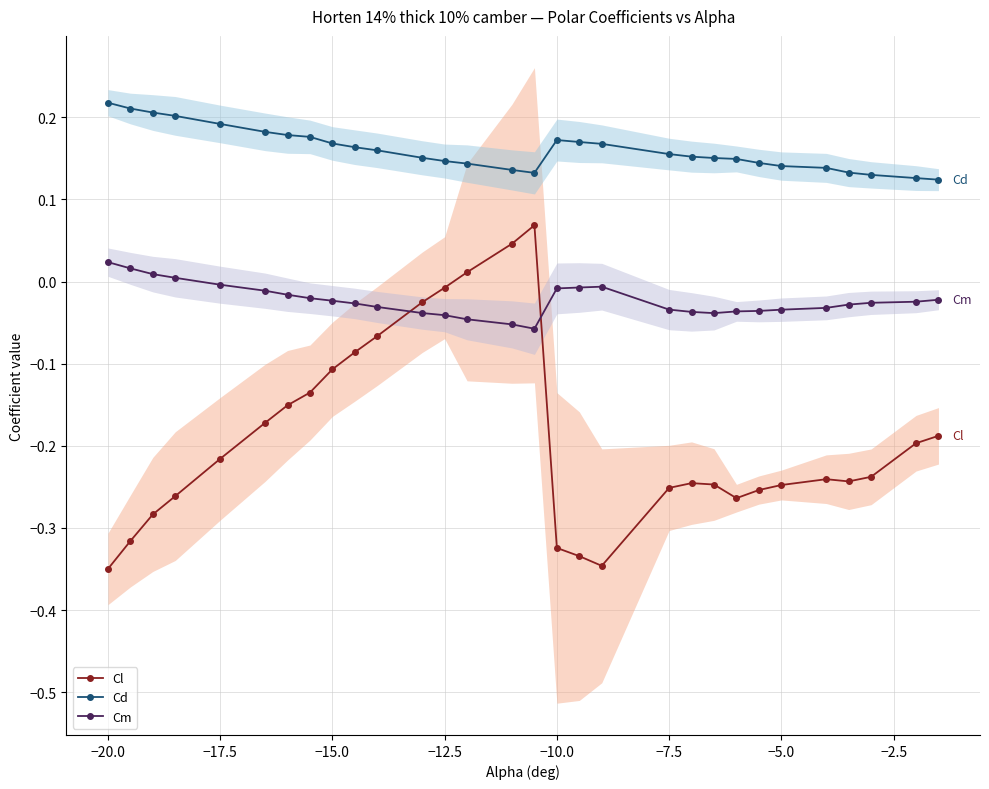

True or false: Cm and Cl cross at least once.

True